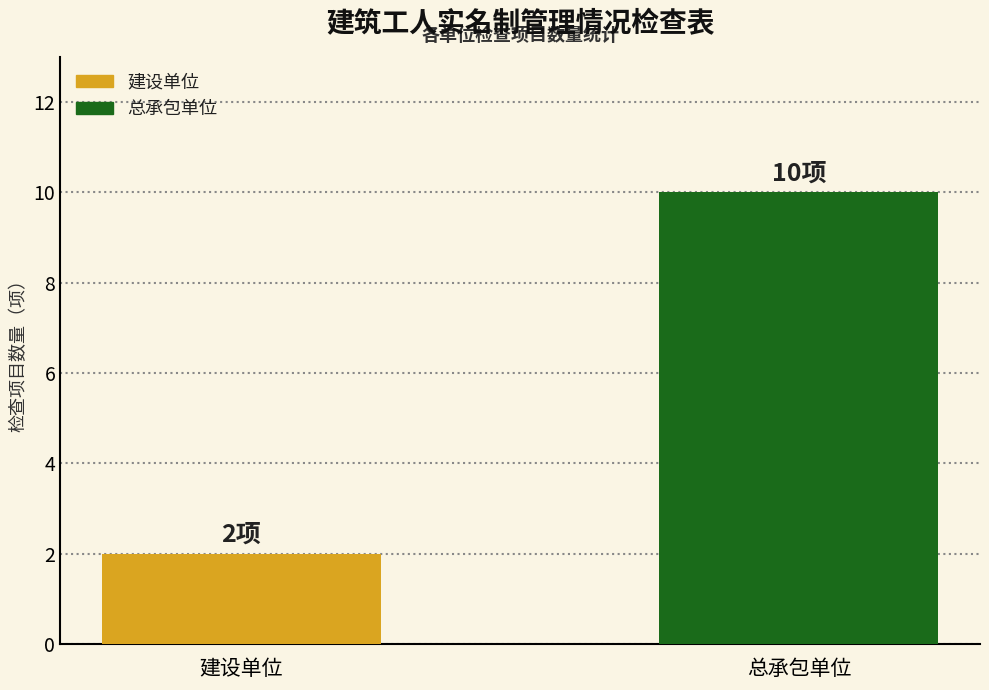

Count the values in the range 2 to 10.

2